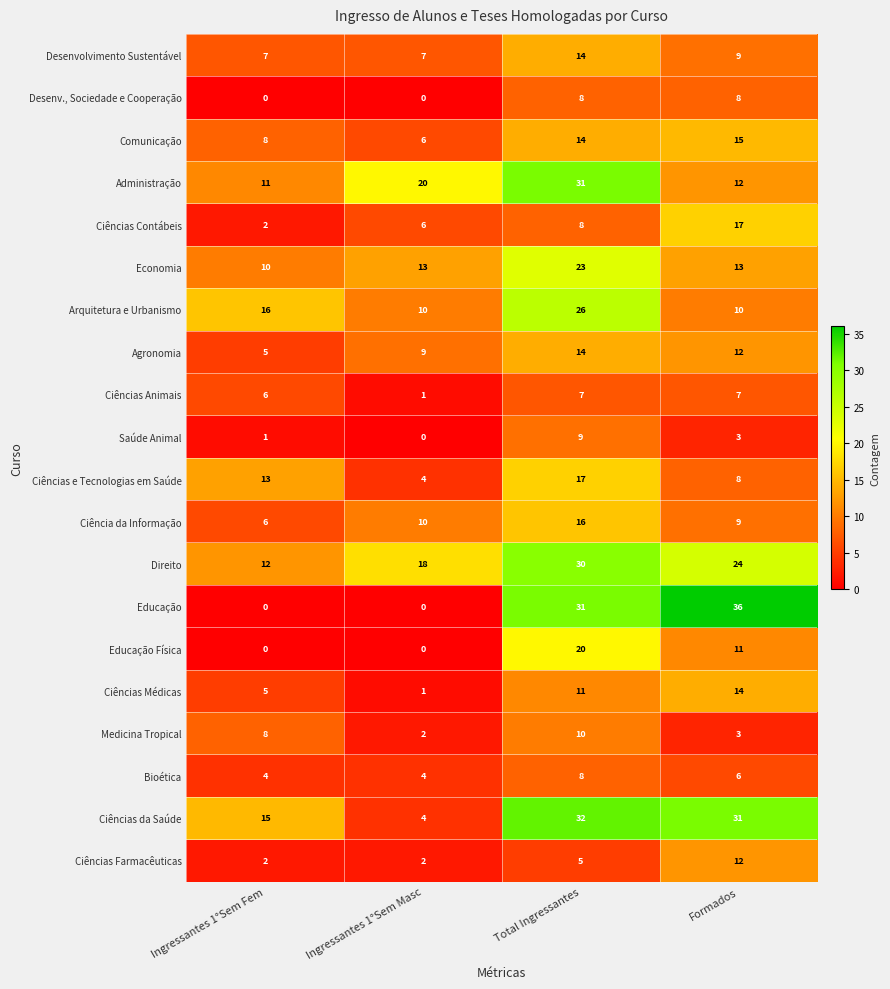

Which series has the largest total across all categories?

Direito